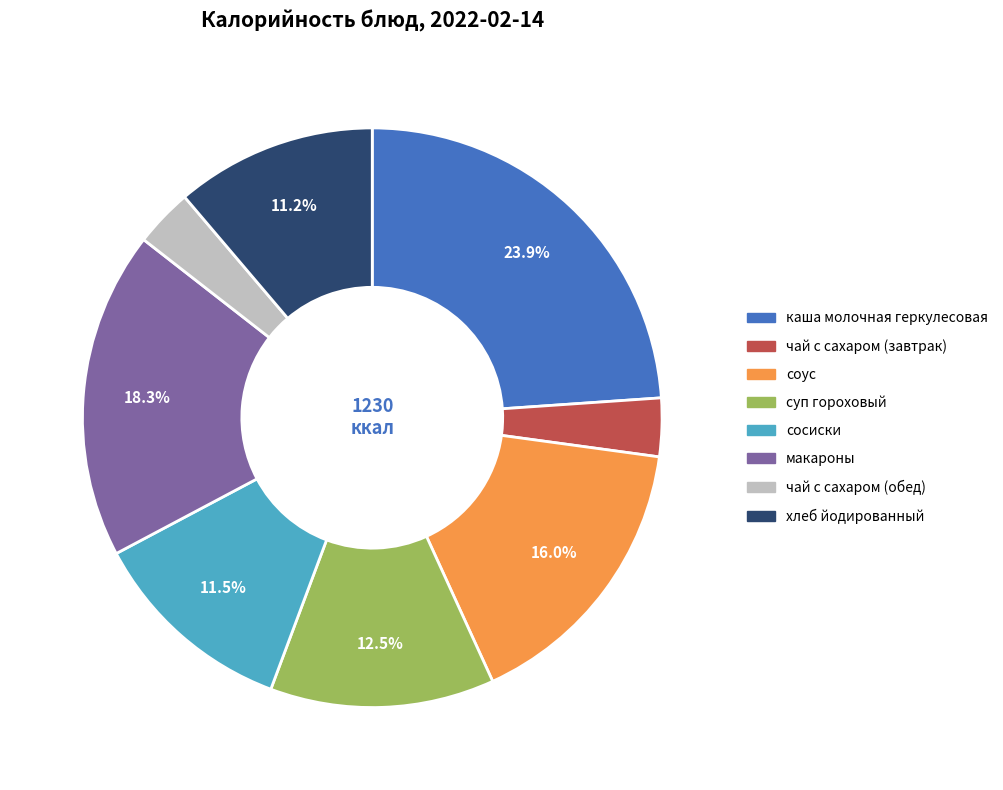

What percentage is NOT represented by сосиски?

88.5%